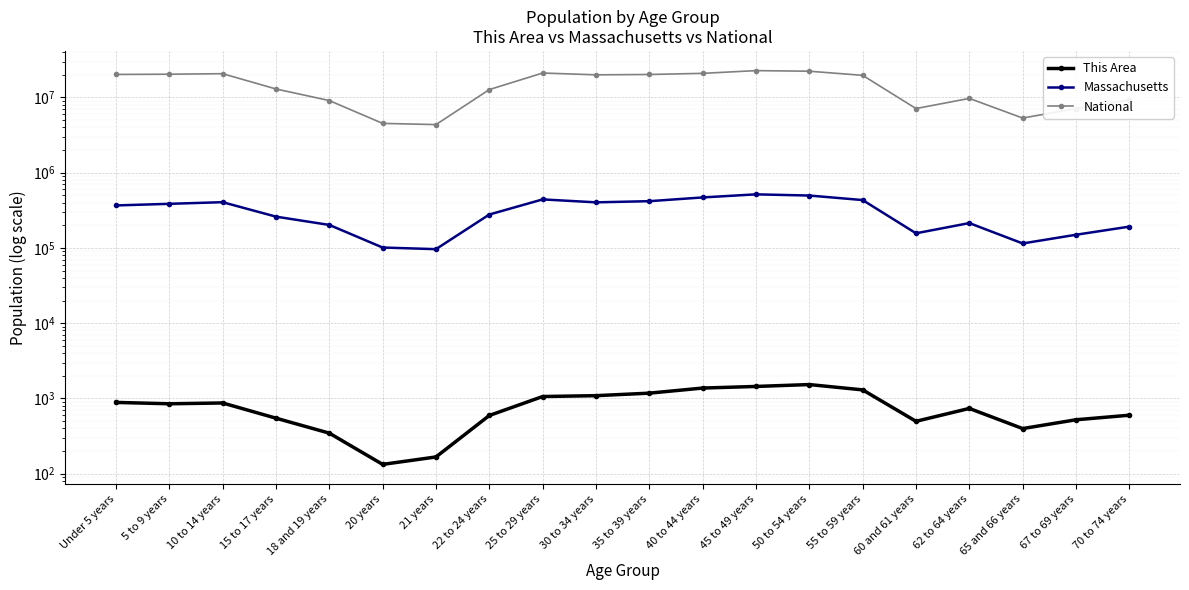

At which category does Massachusetts reach its first local valley?

21 years